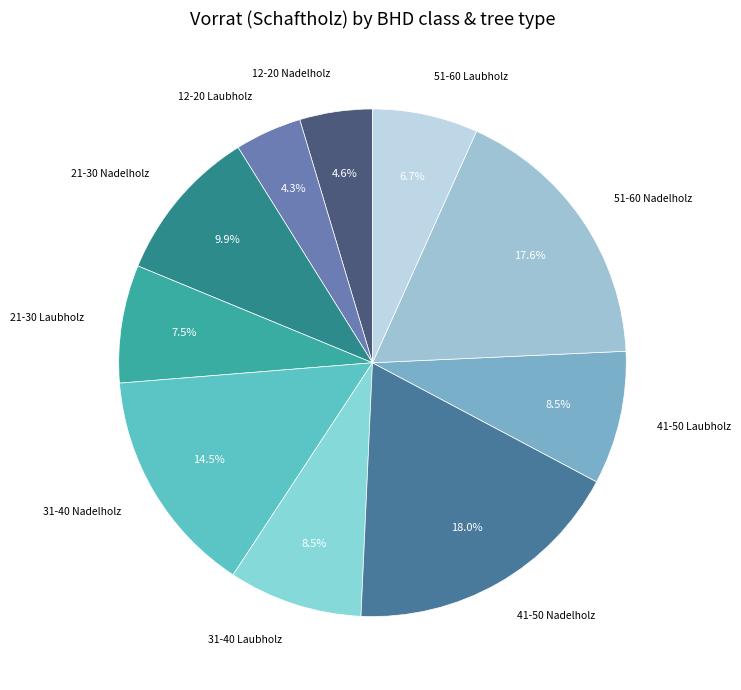

To the nearest percent, what is the difference between the largest and smallest slice percentages?

14%